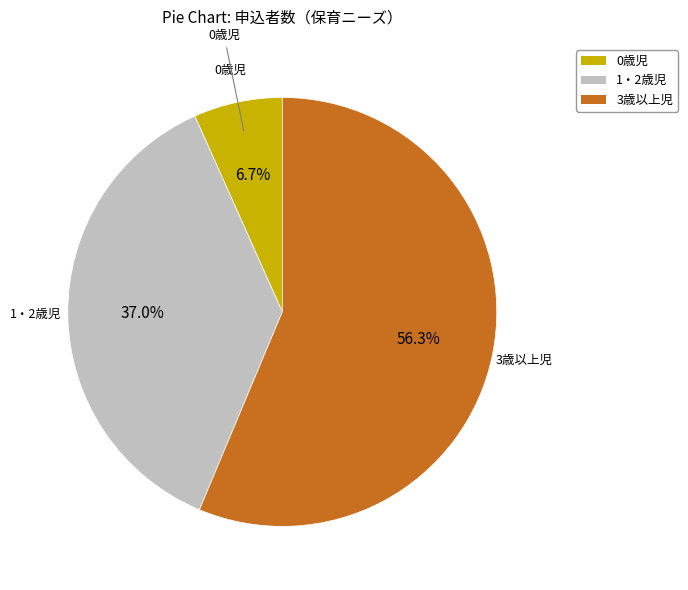

How many segments does this pie chart have?

3